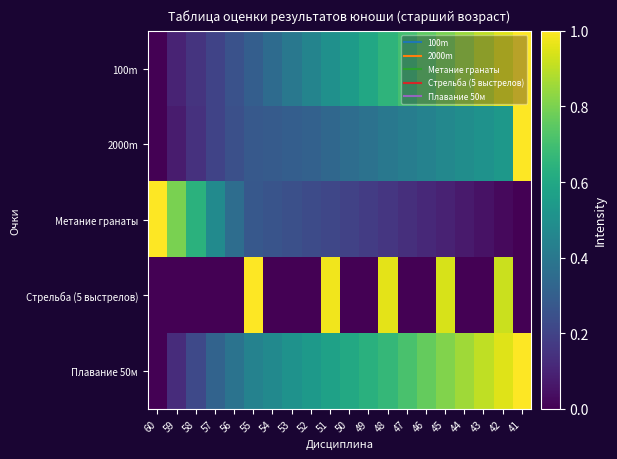

At how many categories does at least one series exceed 0?

20